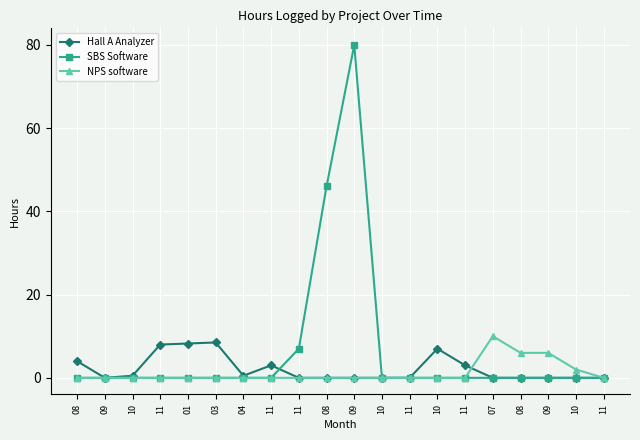

Reading left to right, what are all the values shown in this chart?

Hall A Analyzer: 4.0	0.0	0.5	8.0	8.2	8.5	0.5	3.0	0.0	0.0	0.0	0.0	0.0	7.0	3.0	0.0	0.0	0.0	0.0	0.0
SBS Software: 0.0	0.0	0.0	0.0	0.0	0.0	0.0	0.0	7.0	46.0	80.0	0.0	0.0	0.0	0.0	0.0	0.0	0.0	0.0	0.0
NPS software: 0.0	0.0	0.0	0.0	0.0	0.0	0.0	0.0	0.0	0.0	0.0	0.0	0.0	0.0	0.0	10.0	6.0	6.0	2.0	0.0